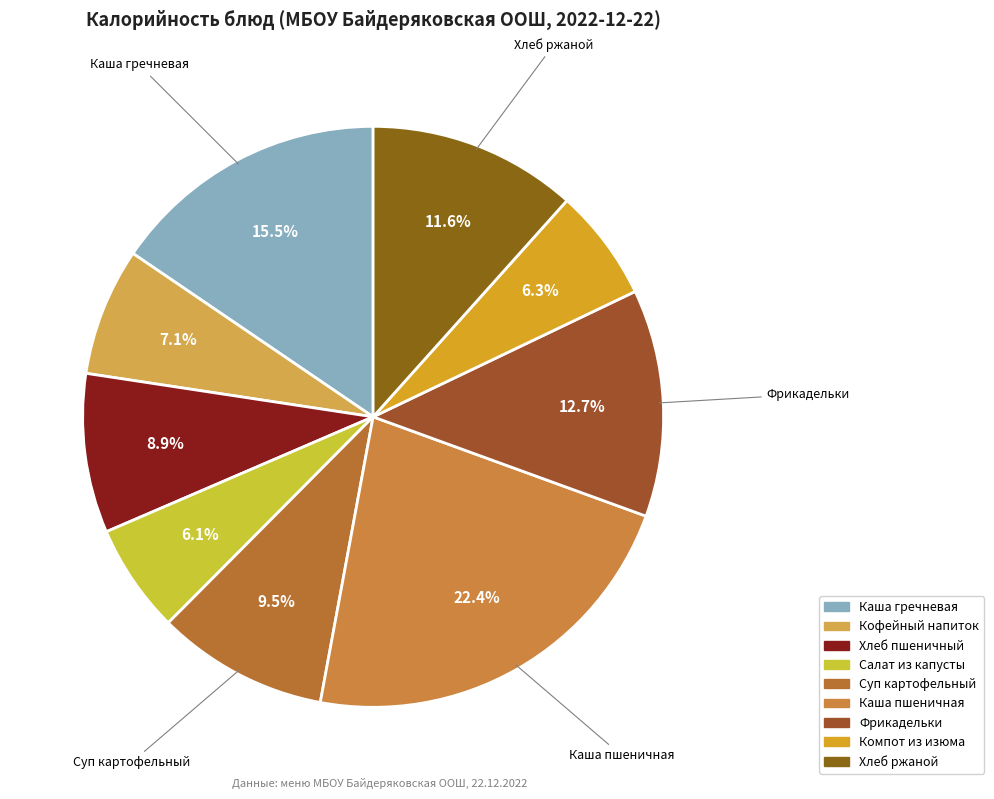

Is it true that Кофейный напиток is 16% of the pie?

False